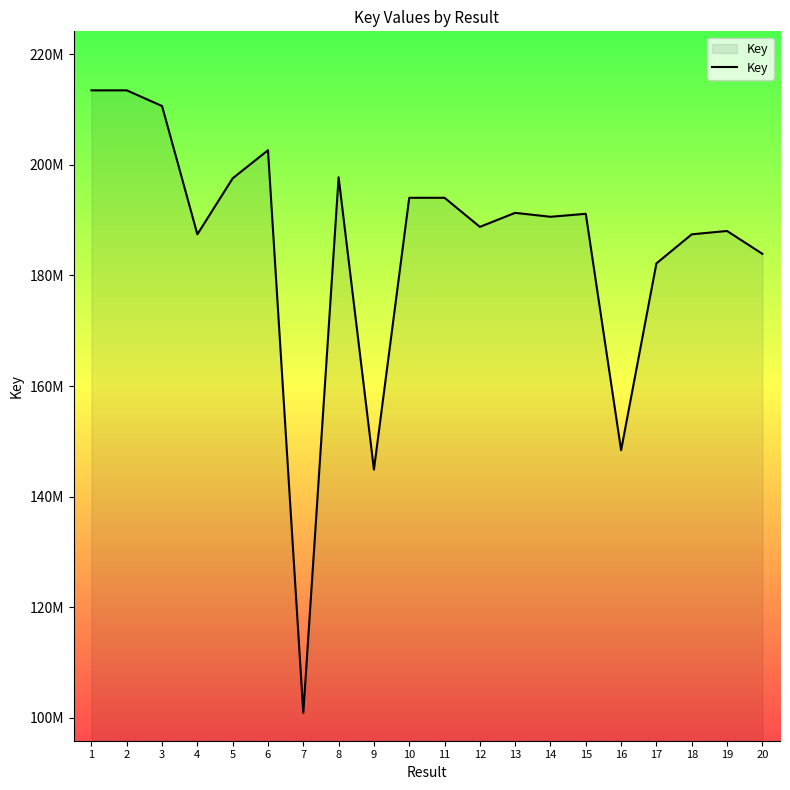

What is the value of the 17th point from the left?

182186088